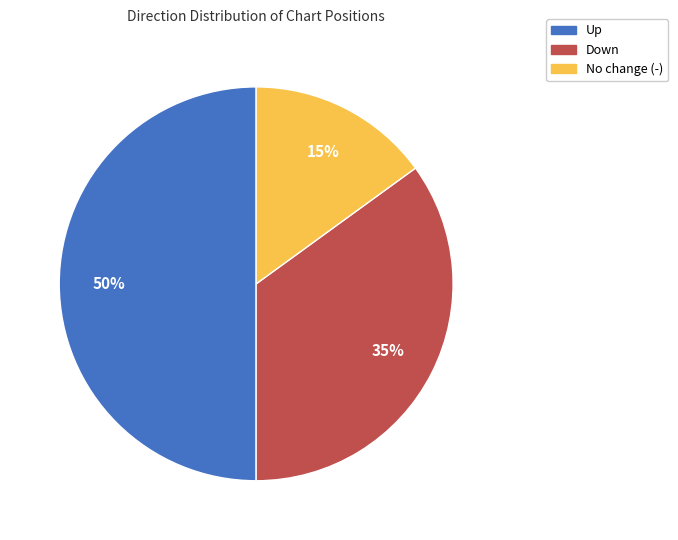

To the nearest percent, what is the average slice percentage?

33%